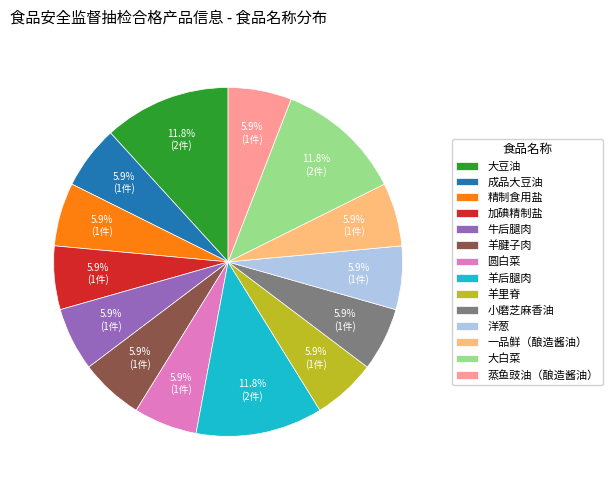

What portion of the pie excludes 大豆油?

88.2%